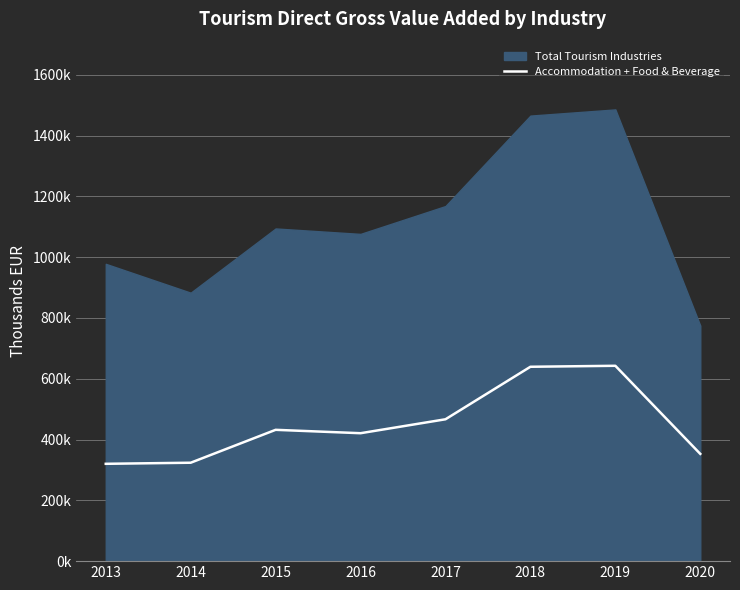

What is the smallest value displayed?

320157